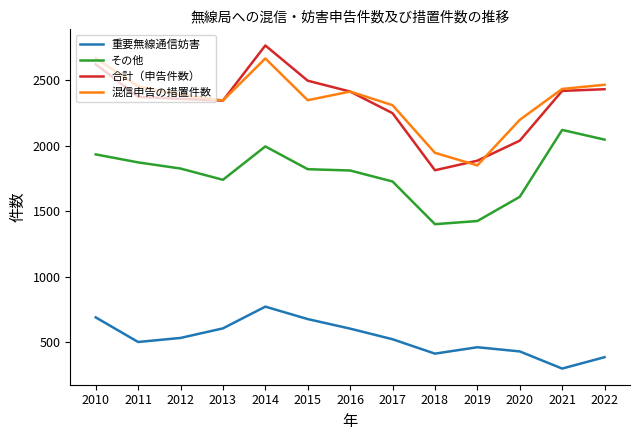

True or false: その他 and 合計（申告件数） cross at least once.

False